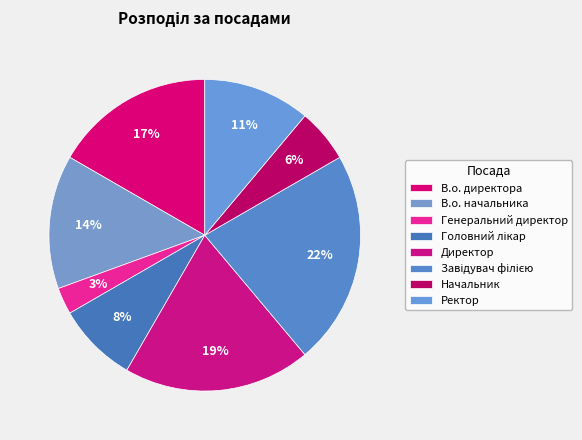

How many slices are in this pie chart?

8